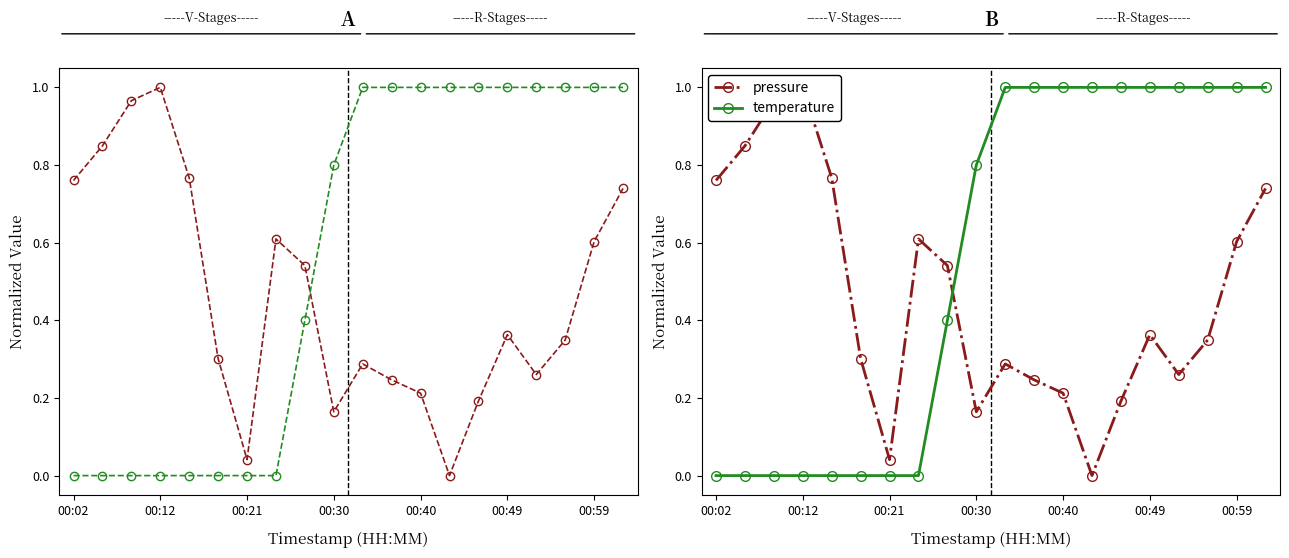

True or false: pressure and temperature cross at least once.

True